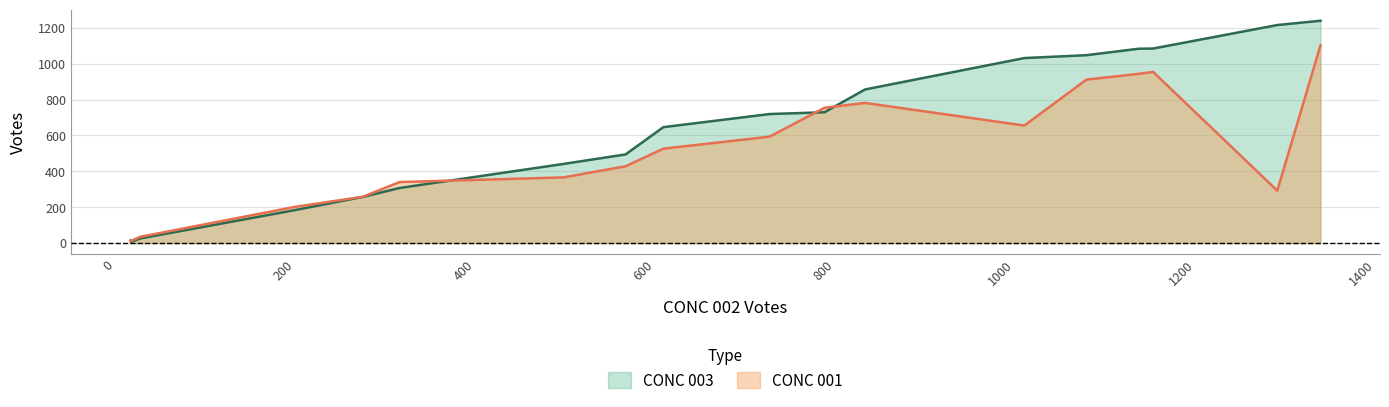

List the series in order of their peak value, lowest first.

CONC 001, CONC 003